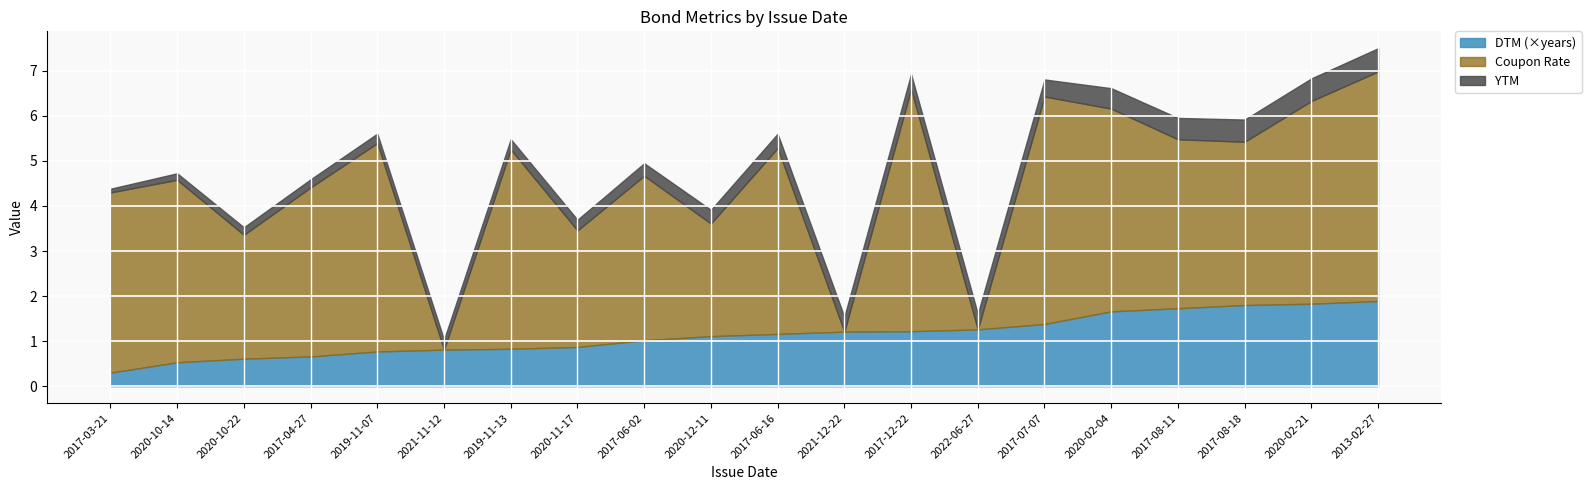

What is the value of the YTM point at the 15th from the left?

0.4